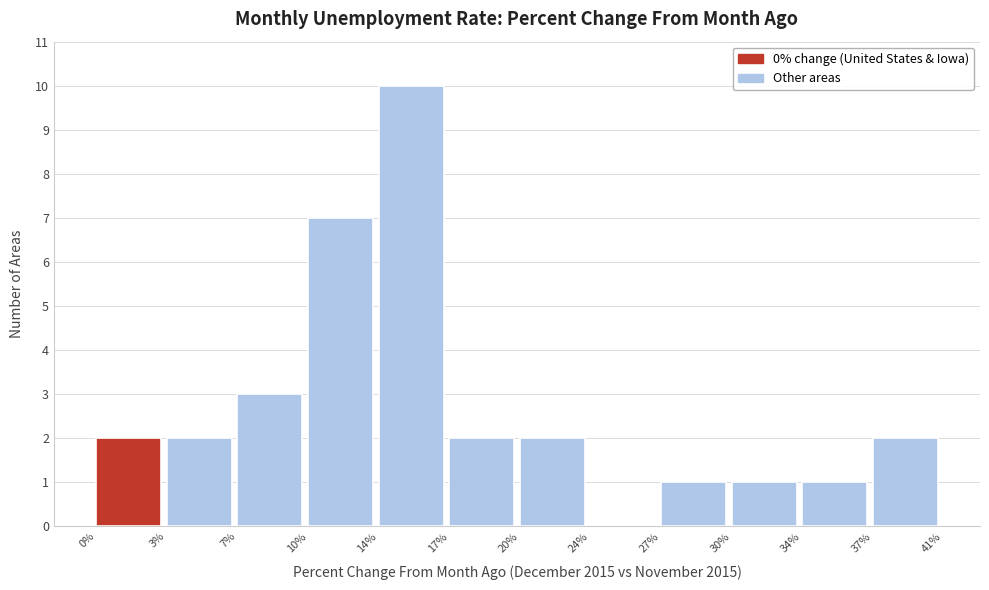

Reading left to right, extract all data points from this chart.

0%=2	3%=2	7%=3	10%=7	14%=10	17%=2	20%=2	24%=0	27%=1	30%=1	34%=1	37%=2